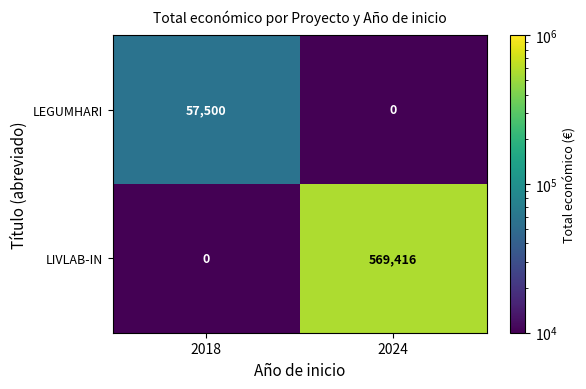

What is the sum of the LEGUMHARI values at 2018 and 2024?

57500